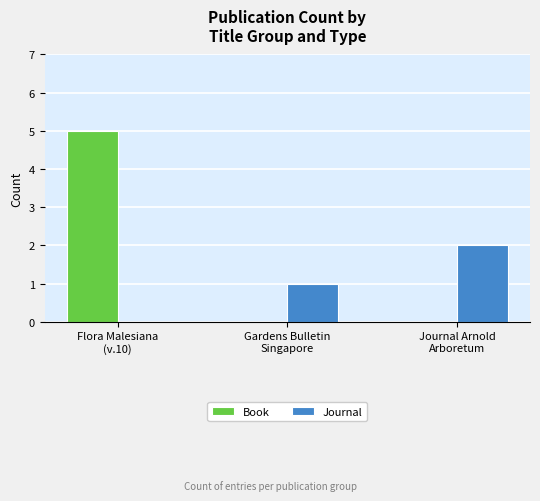

What is the sum of all Book values?

5